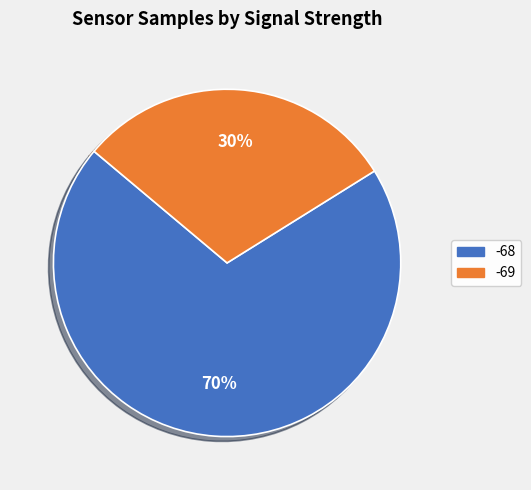

How many segments does this pie chart have?

2